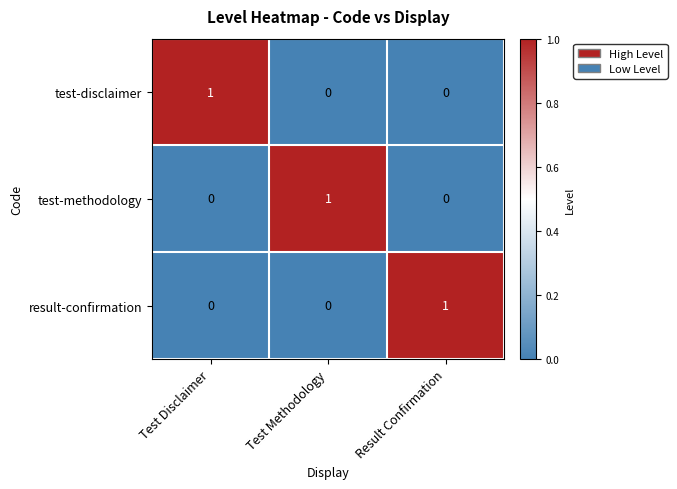

At how many categories does at least one series exceed 0?

3